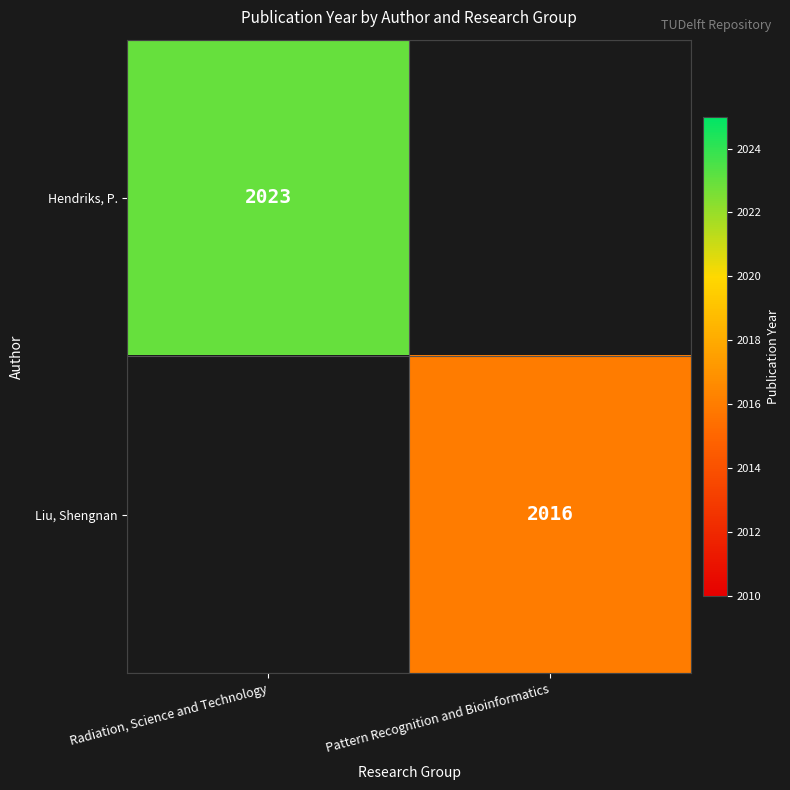

True or false: Hendriks, P. has a value of 2023 at Radiation, Science and Technology.

True